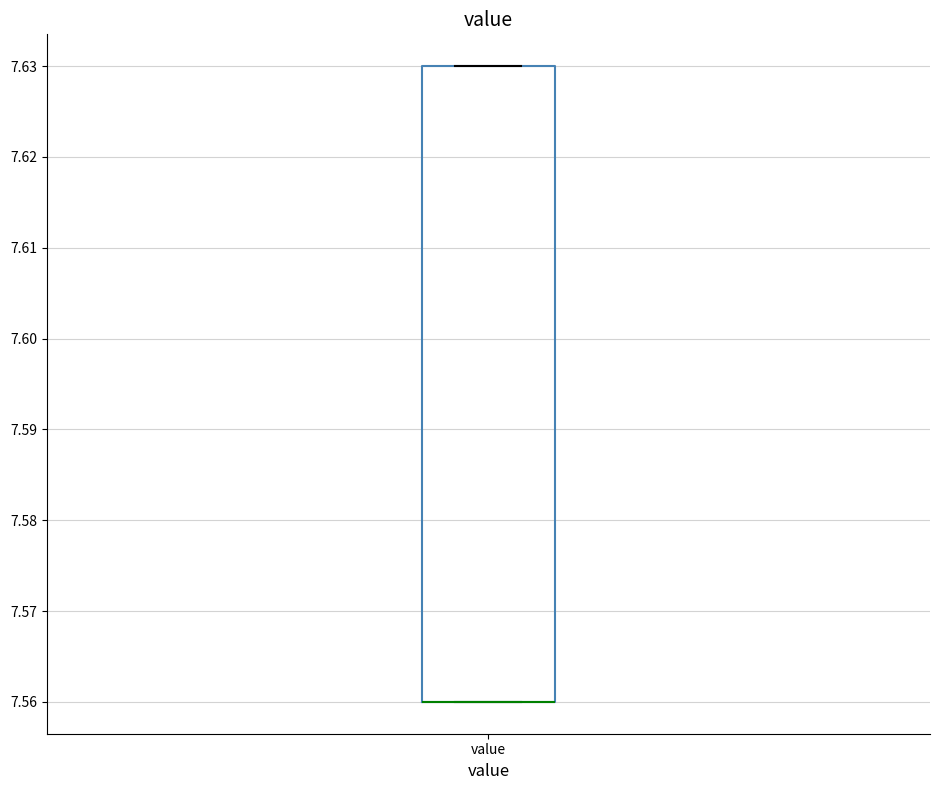

Where is the upper edge of the box for value on the y-axis? The values are not printed on the chart, so give them approximately, as read against the axis.

7.63